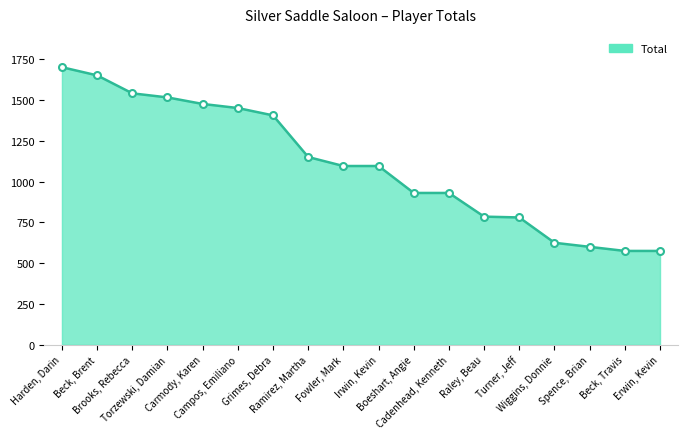

What is the maximum value shown in the chart?

1700